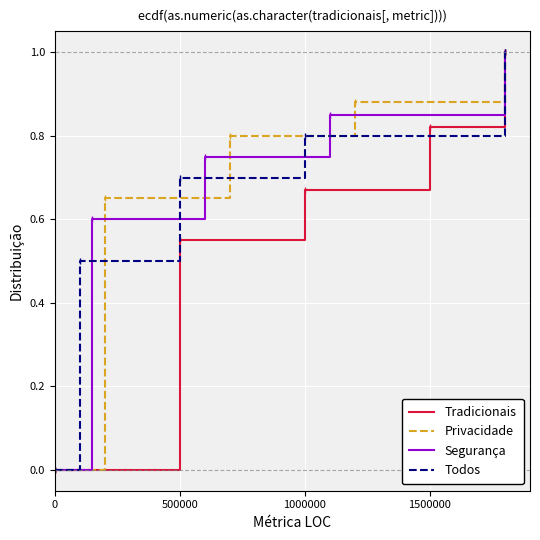

How many positive values does the Todos series have?

7